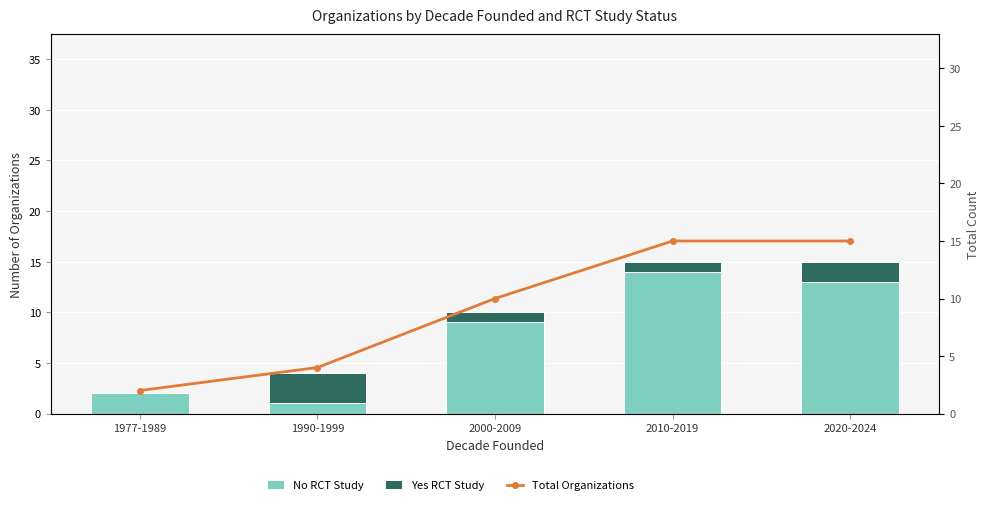

Which category has the lowest value in the Yes RCT Study series?

1977-1989